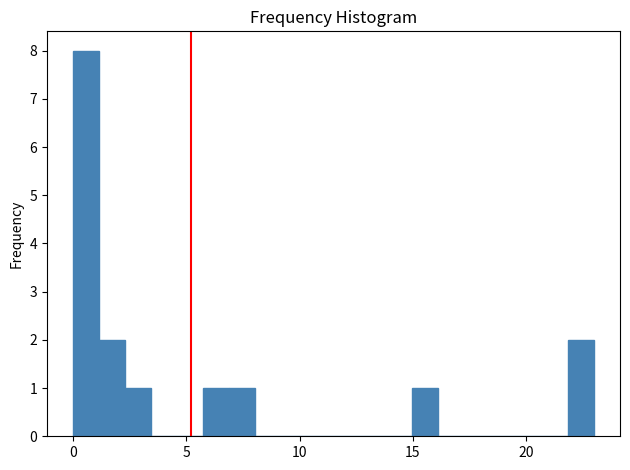

Around what value on the x-axis is the tallest bar? Give the approximate position of its centre, as read against the axis.

0.5